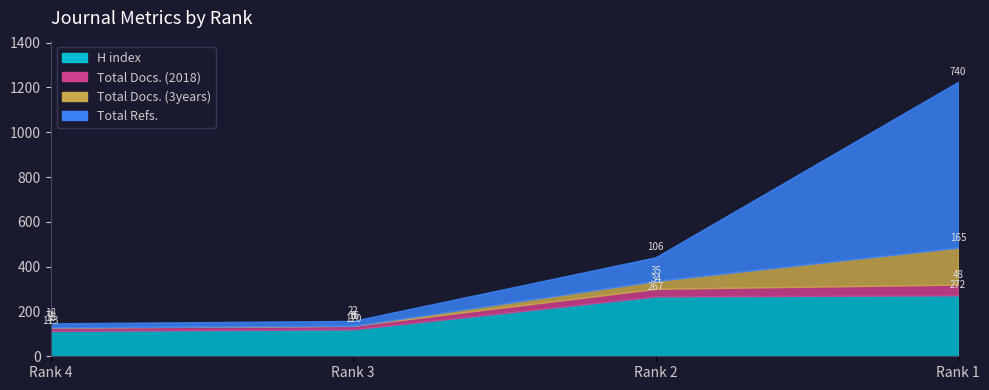

What is the average value of the H index series?

193